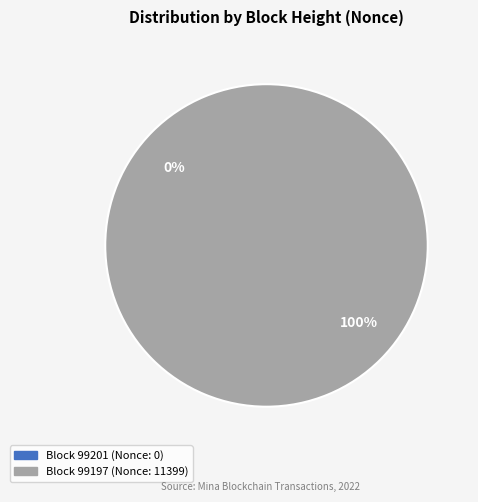

Count the number of slices in the pie.

2